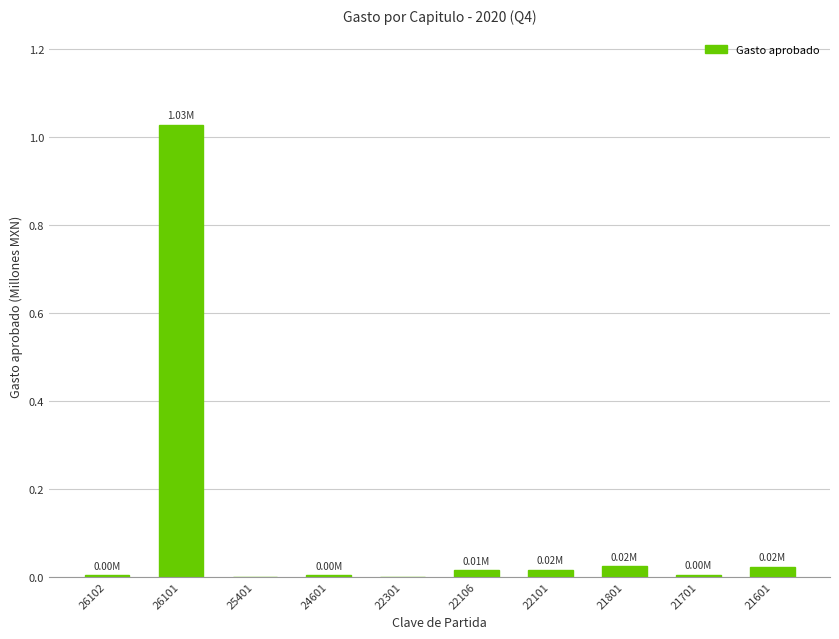

How many categories are shown in the chart?

10